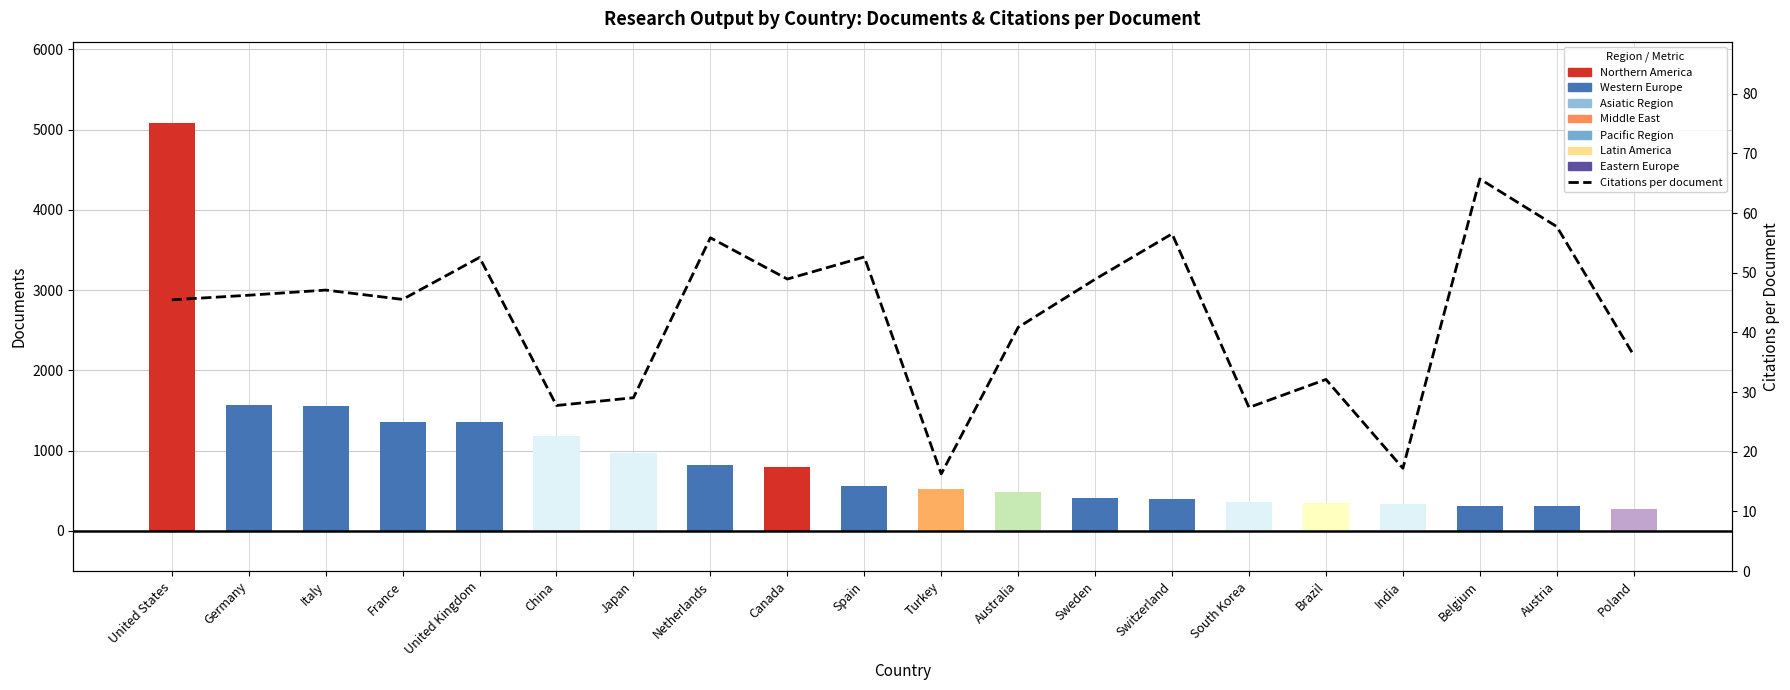

Between Turkey and Austria, which series saw the biggest shift?

Documents